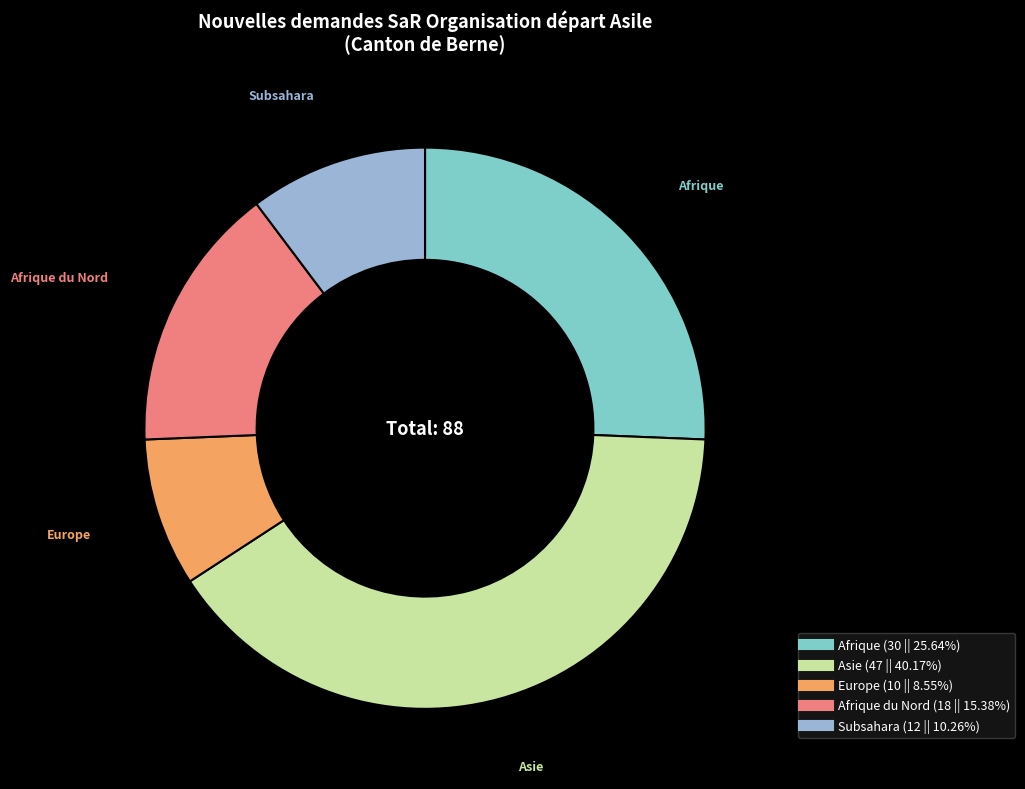

Is there any slice that represents more than half of the pie?

No